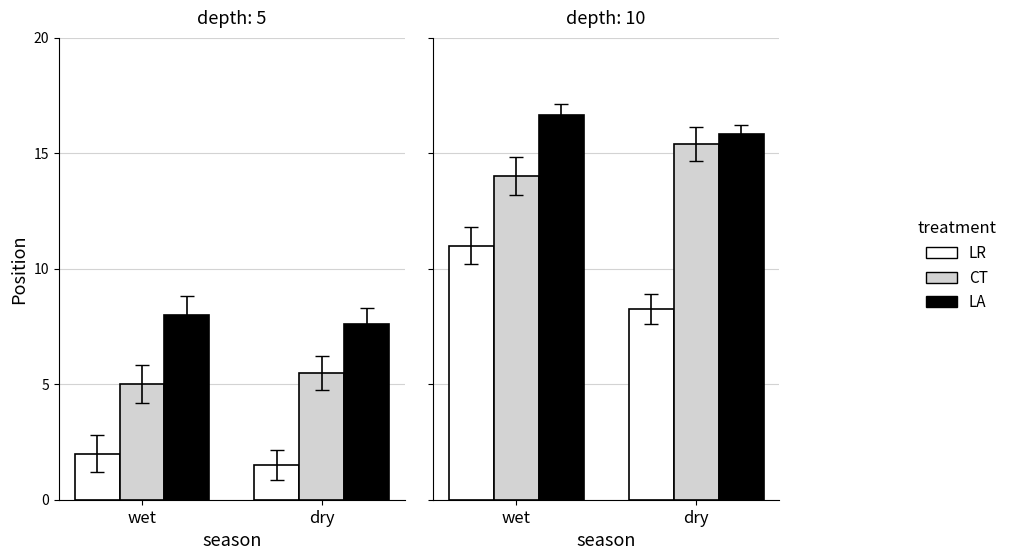

Which series has the largest total across all categories?

LA